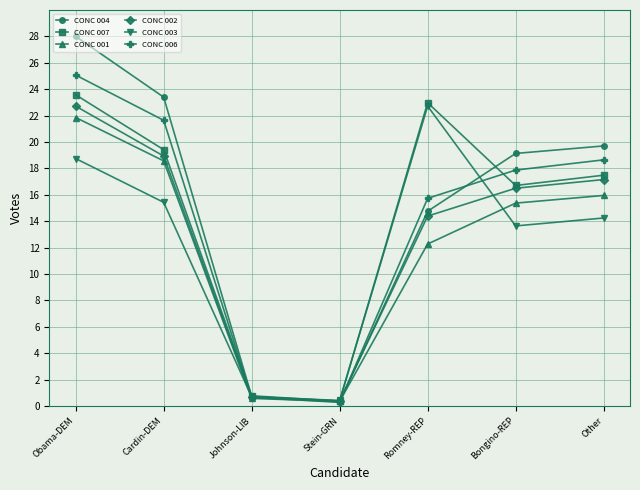

Where is CONC 003 nearest to the value 11?

Bongino-REP